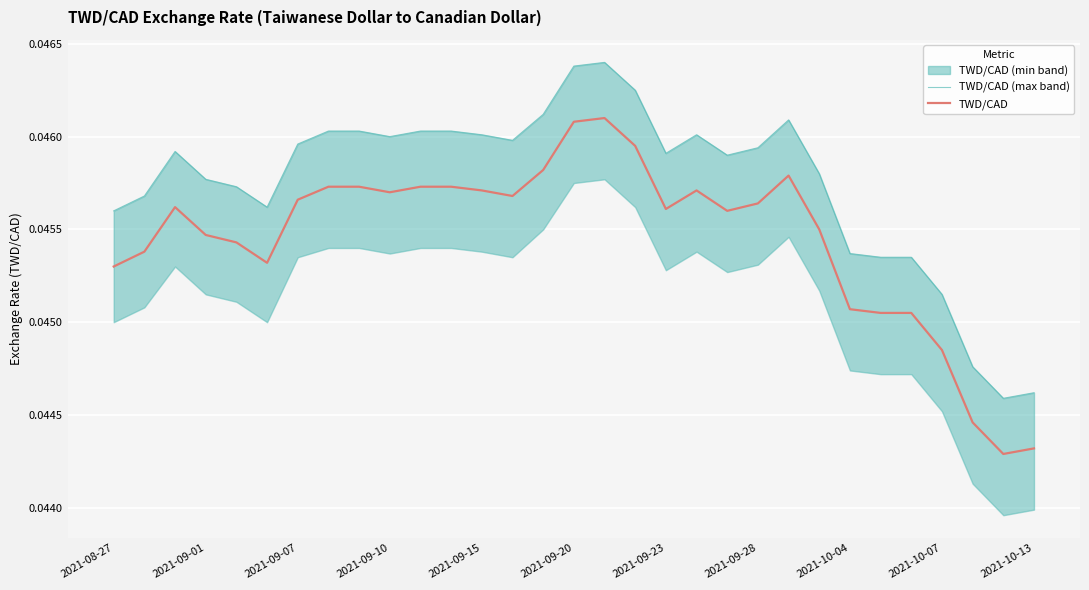

Is it true that TWD/CAD equals 0.0 at 2021-09-07?

False